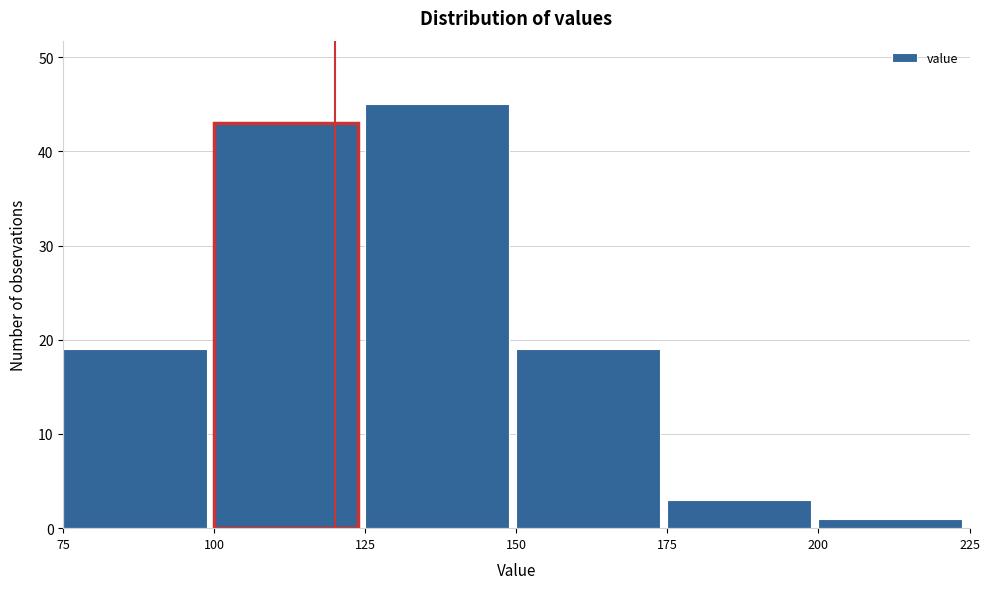

Over which range of the x-axis is the bar tallest?

125 to 150